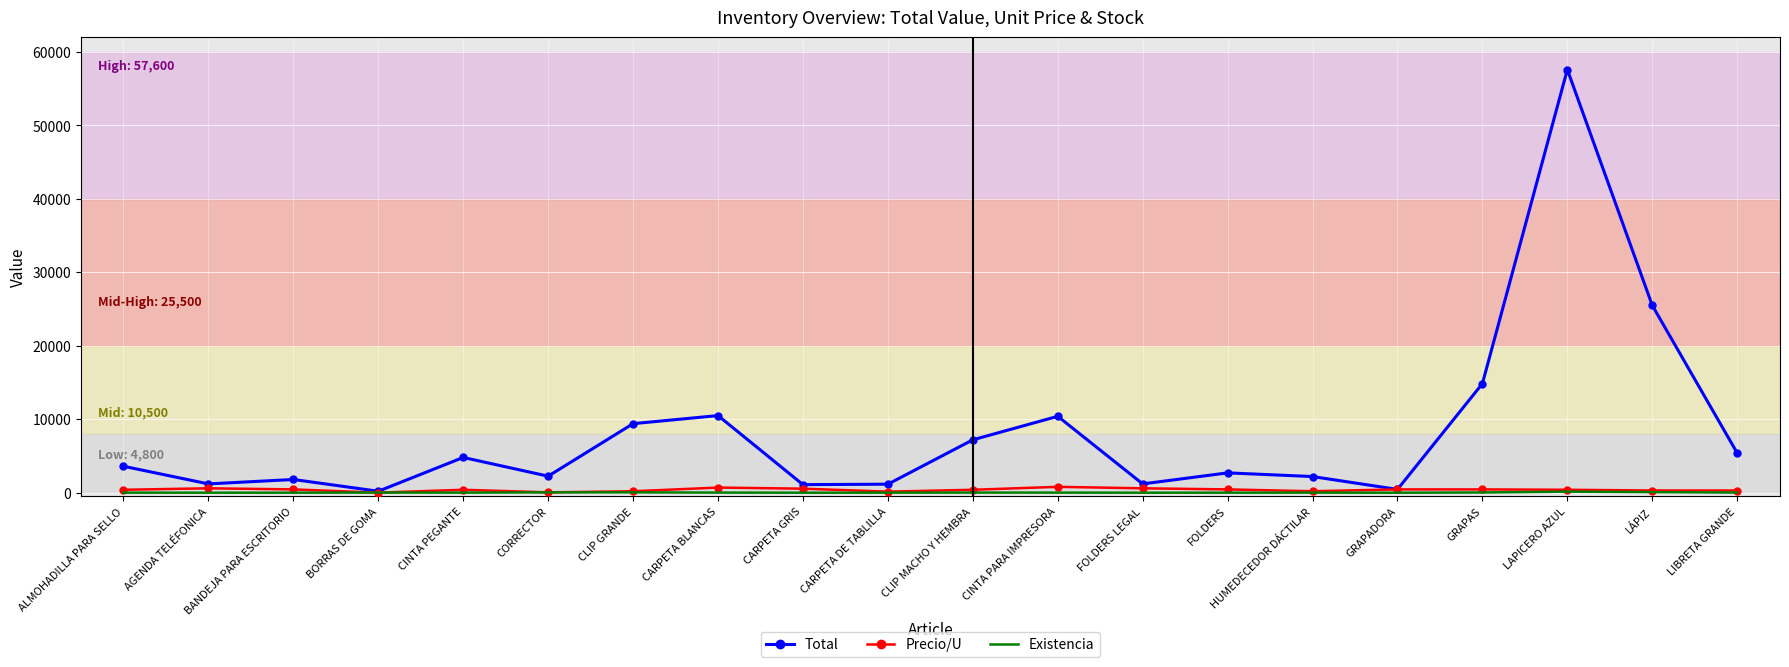

Which series has the largest total across all categories?

Total